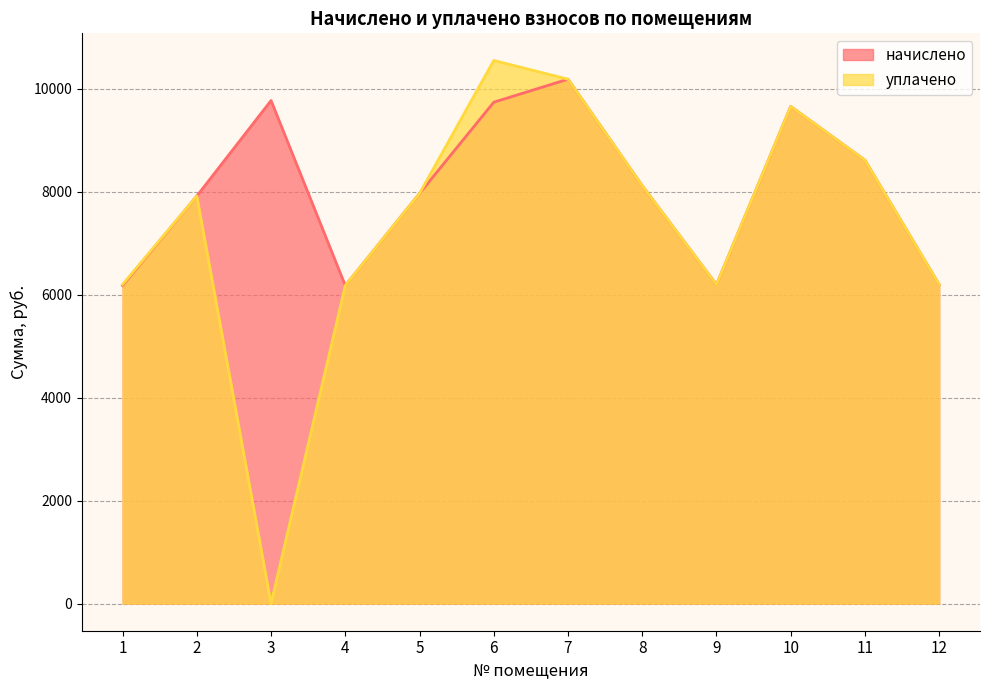

What is the difference between the maximum and second lowest values in the начислено series?

4007.8